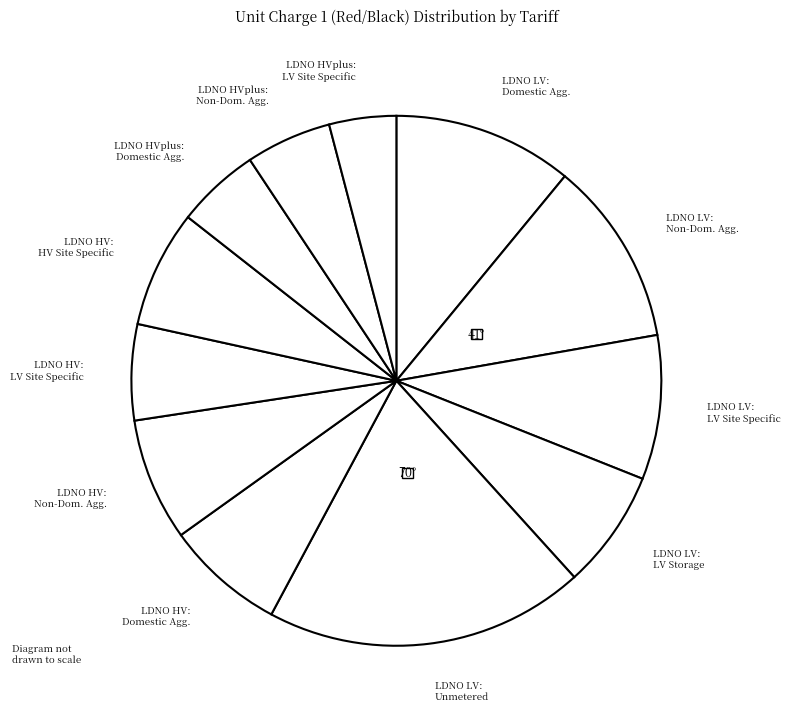

Is there a majority slice in this chart?

No